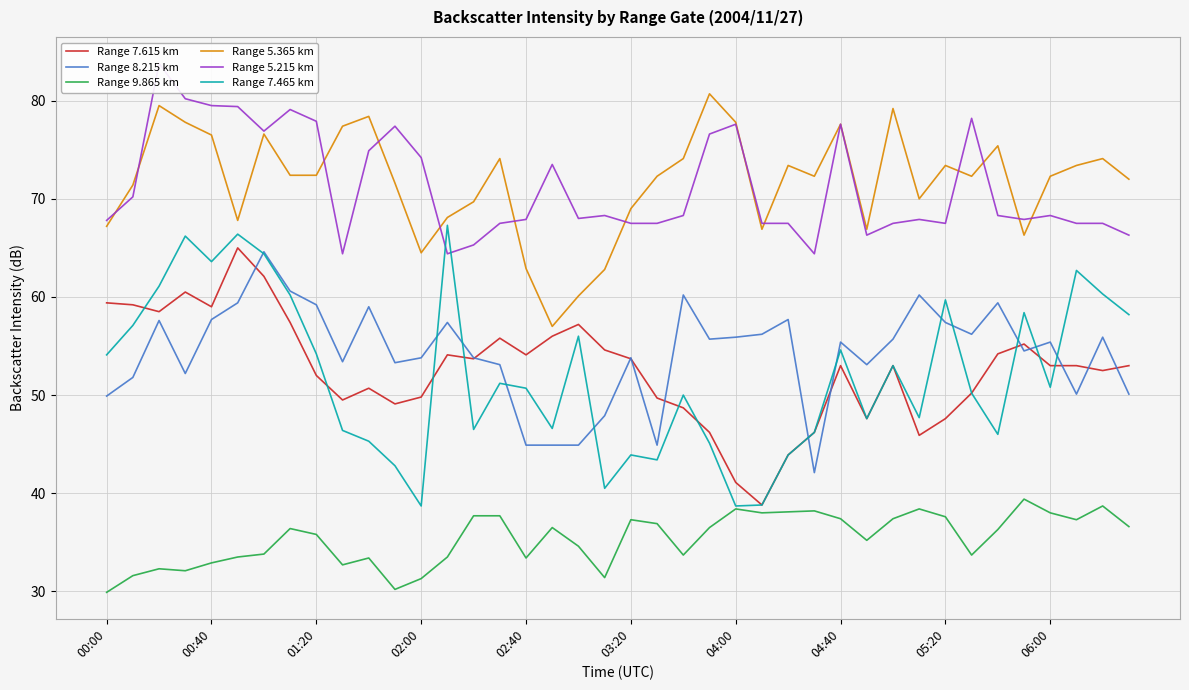

True or false: Range 5.215 km and Range 7.615 km intersect in this chart.

False